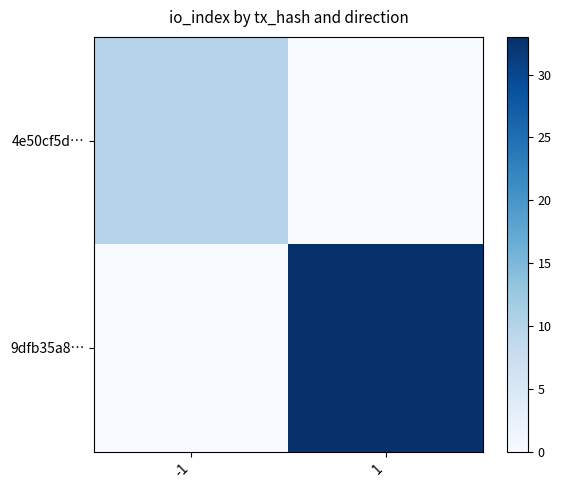

What is the difference between the 9dfb35a8… values at -1 and 1?

33